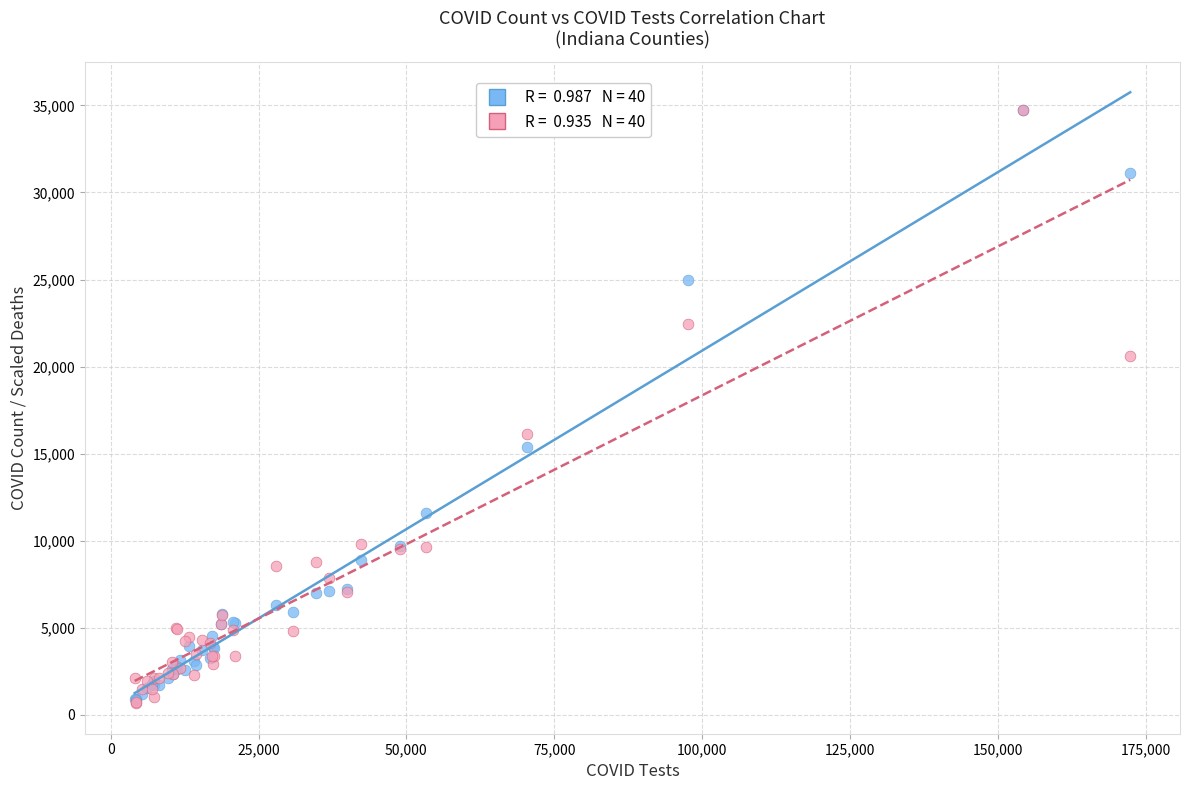

Across all series, what Y value is closest to 17719?

16118.8